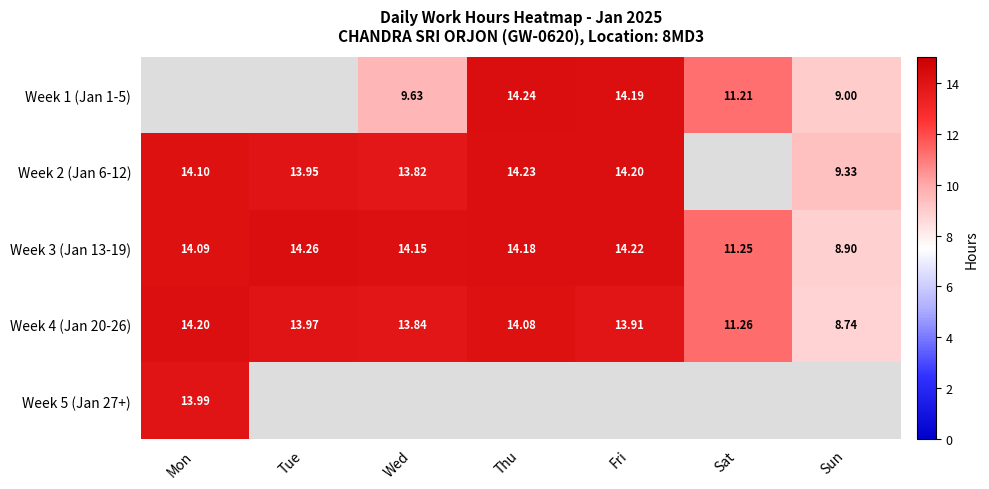

Is the value of Week 1 (Jan 1-5) at Sat greater than the value of Week 2 (Jan 6-12) at Mon?

No